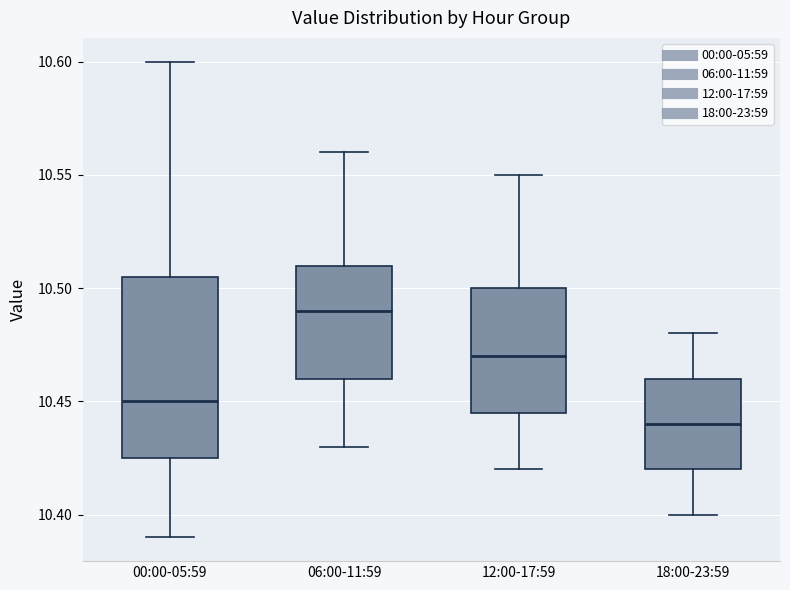

Reading left to right, read every box against the y-axis: the position of its median line, the range the box covers, and the ends of its whiskers. The values are not printed on the chart, so give them approximately, as read against the axis.

00:00-05:59: median 10.450, box 10.425 to 10.505, whiskers 10.390 to 10.600
06:00-11:59: median 10.490, box 10.460 to 10.510, whiskers 10.430 to 10.560
12:00-17:59: median 10.470, box 10.445 to 10.500, whiskers 10.420 to 10.550
18:00-23:59: median 10.440, box 10.420 to 10.460, whiskers 10.400 to 10.480